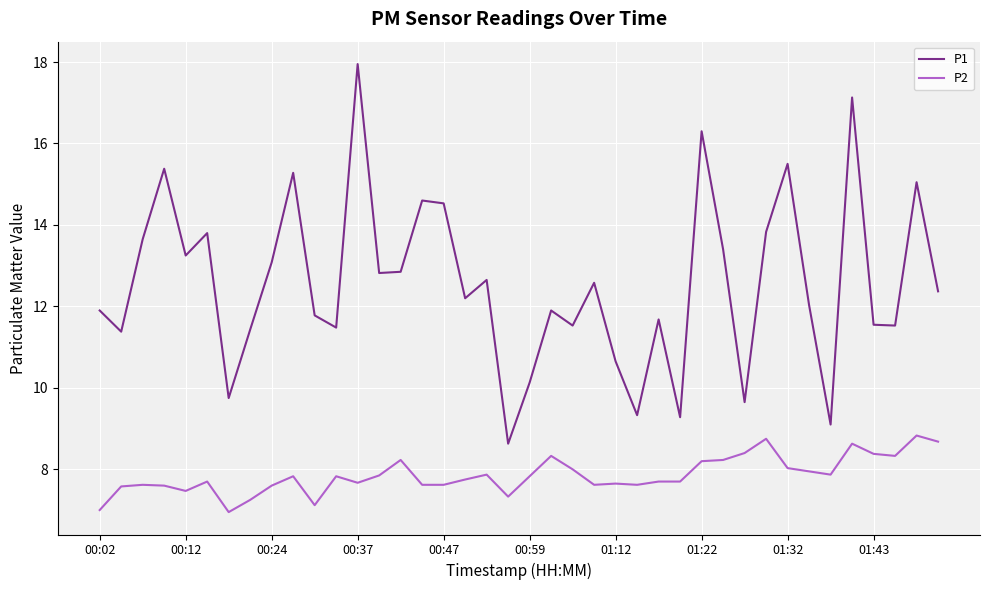

What is the highest value of the P2 series?

8.8